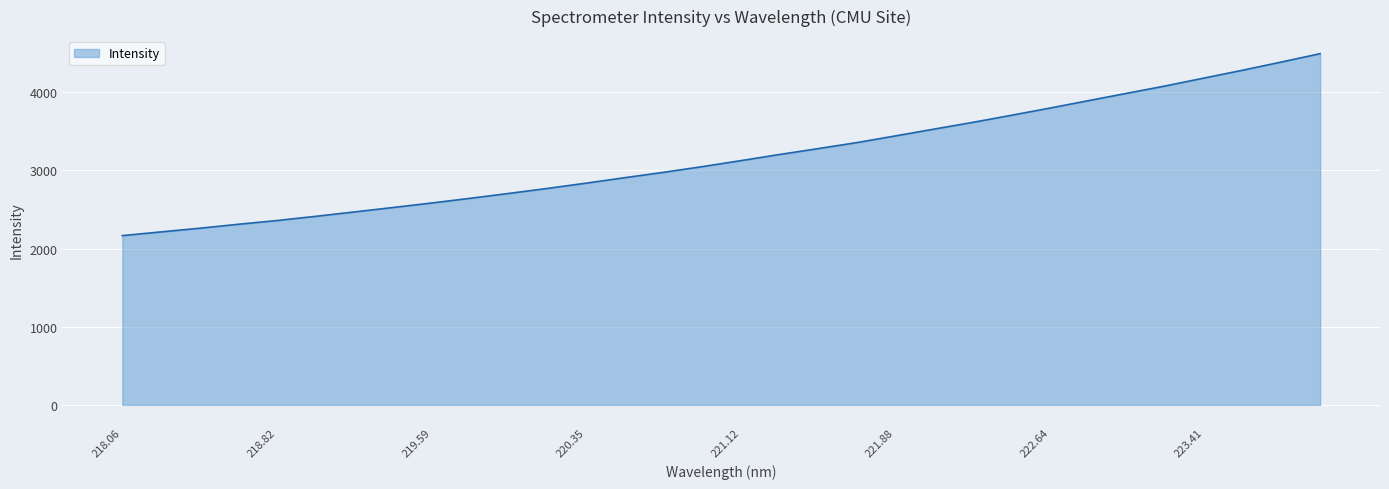

What is the difference between the maximum and minimum values?

2326.8